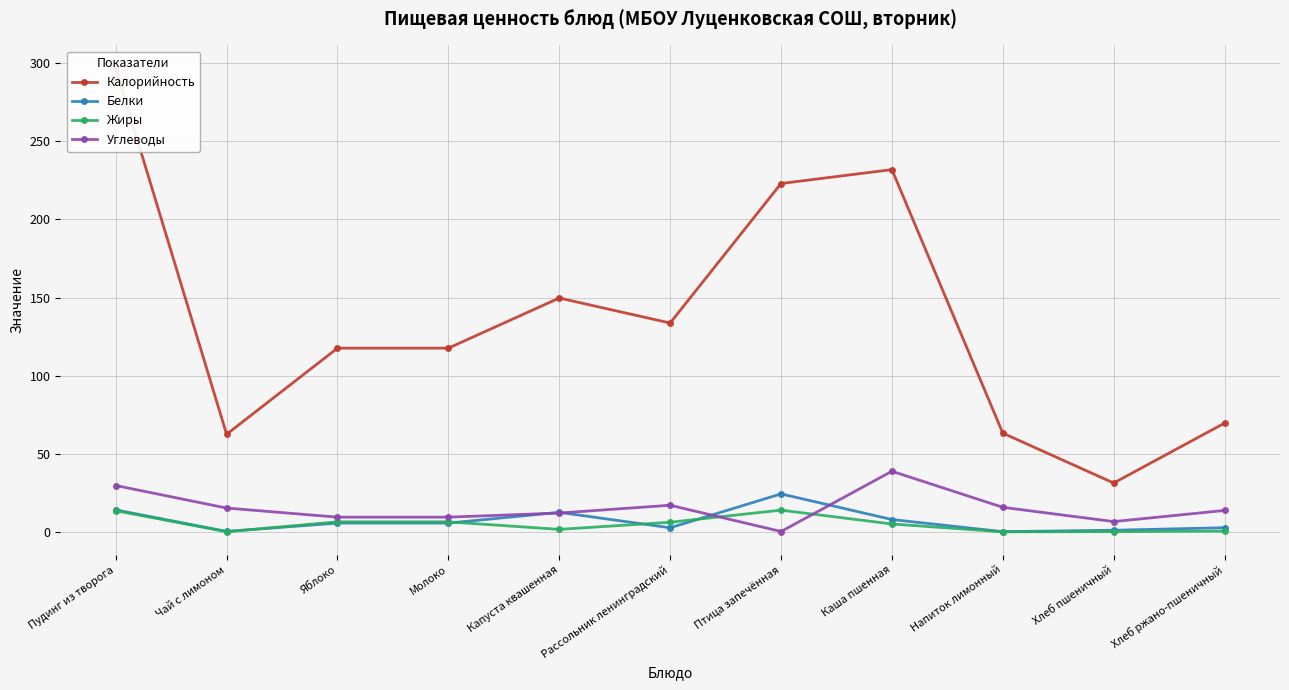

At which category is the sum across all series the highest?

Пудинг из творога